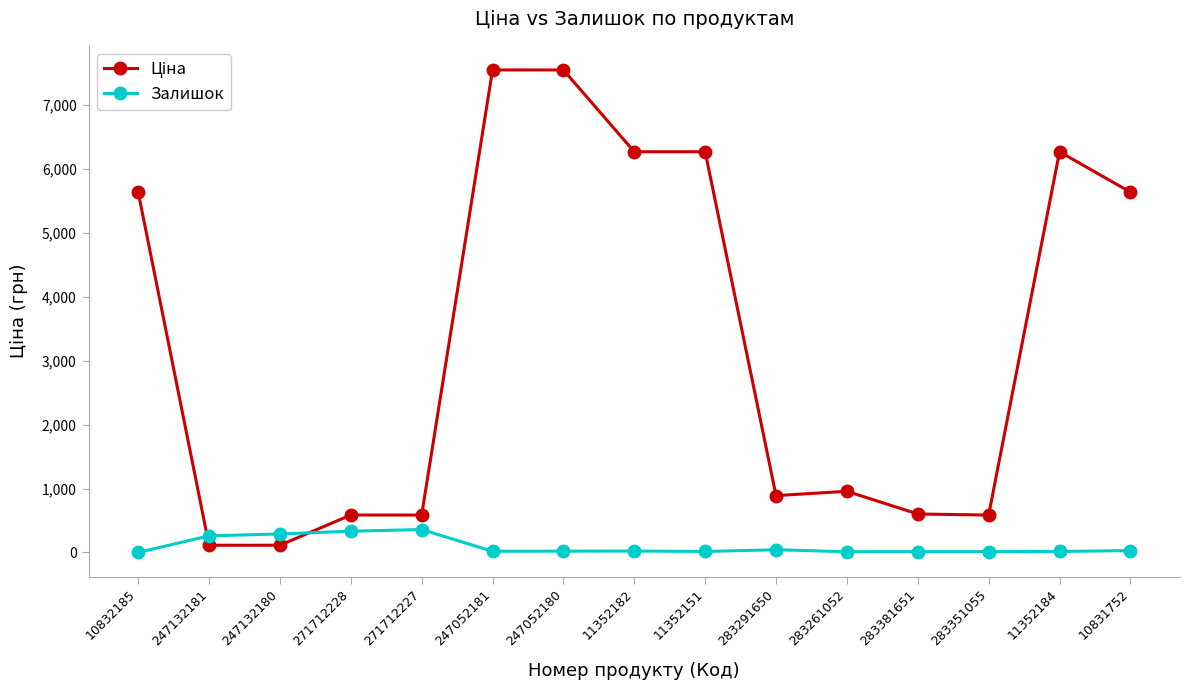

What is the greatest value displayed?

7545.9